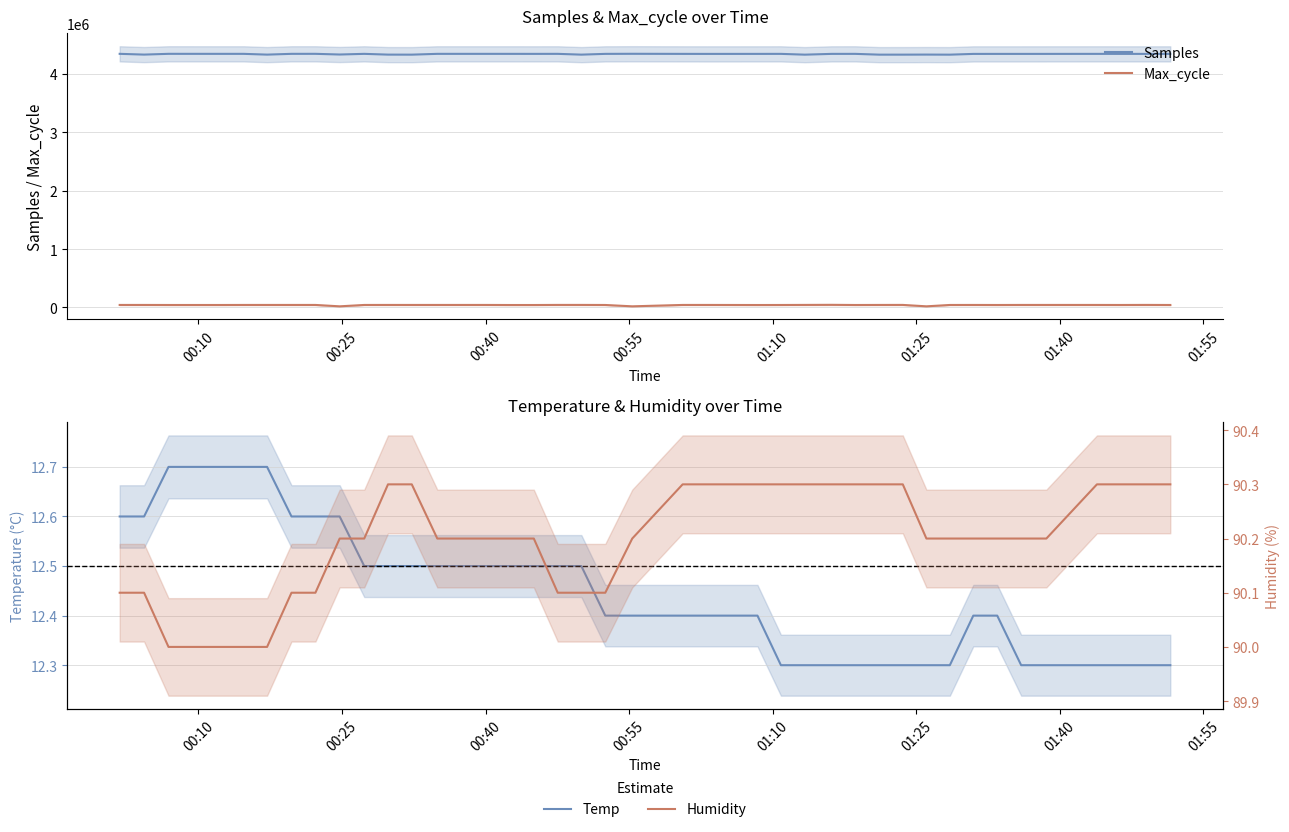

Rank the series by their maximum value, from lowest to highest.

Temp, Humidity, Max_cycle, Samples